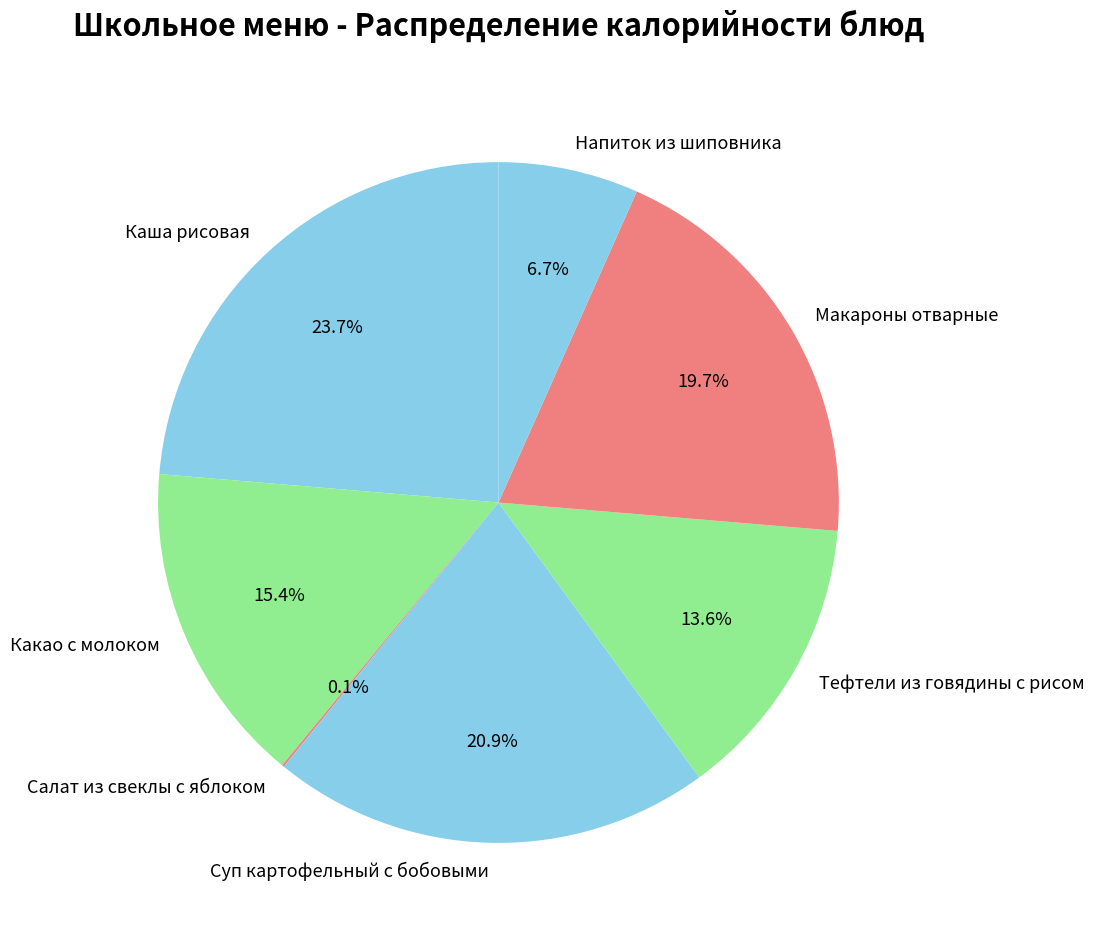

To the nearest percent, what portion does Макароны отварные represent?

20%